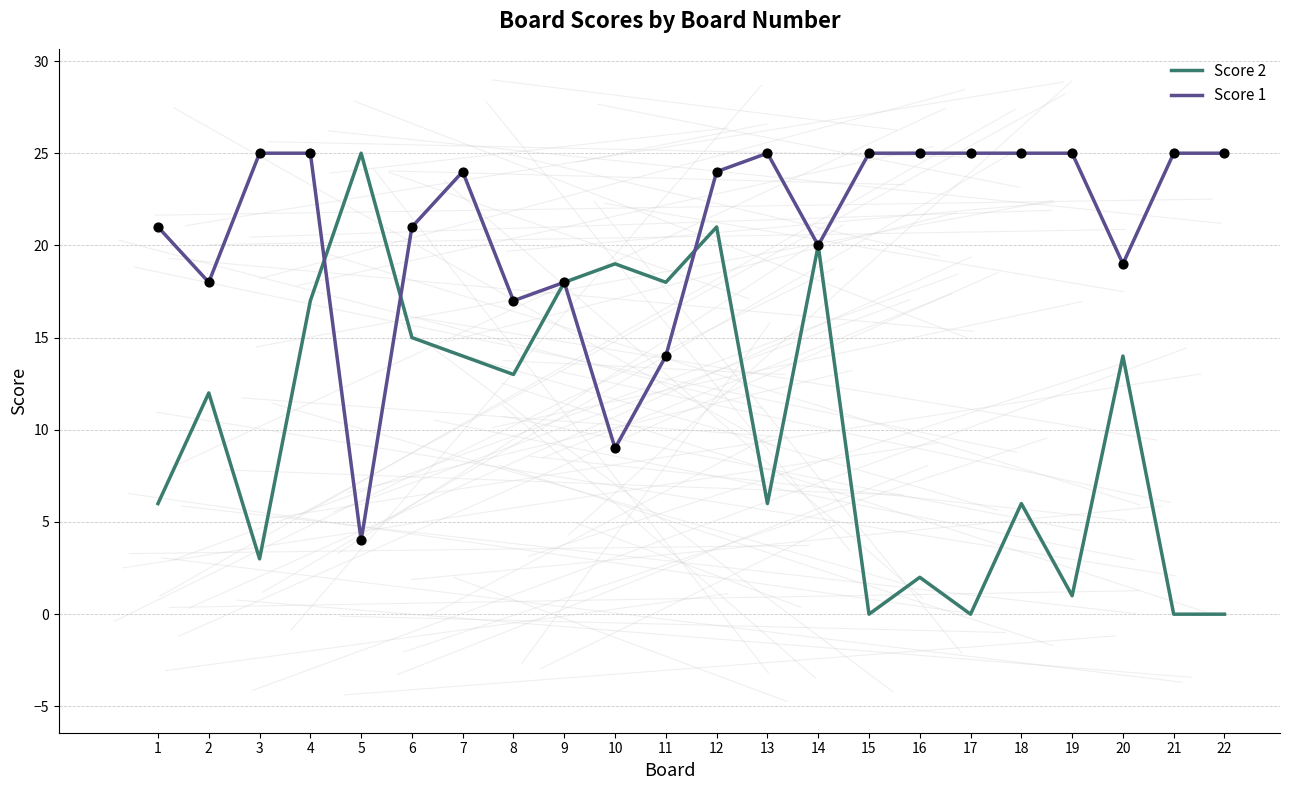

Which series has the widest spread of values?

Score 2